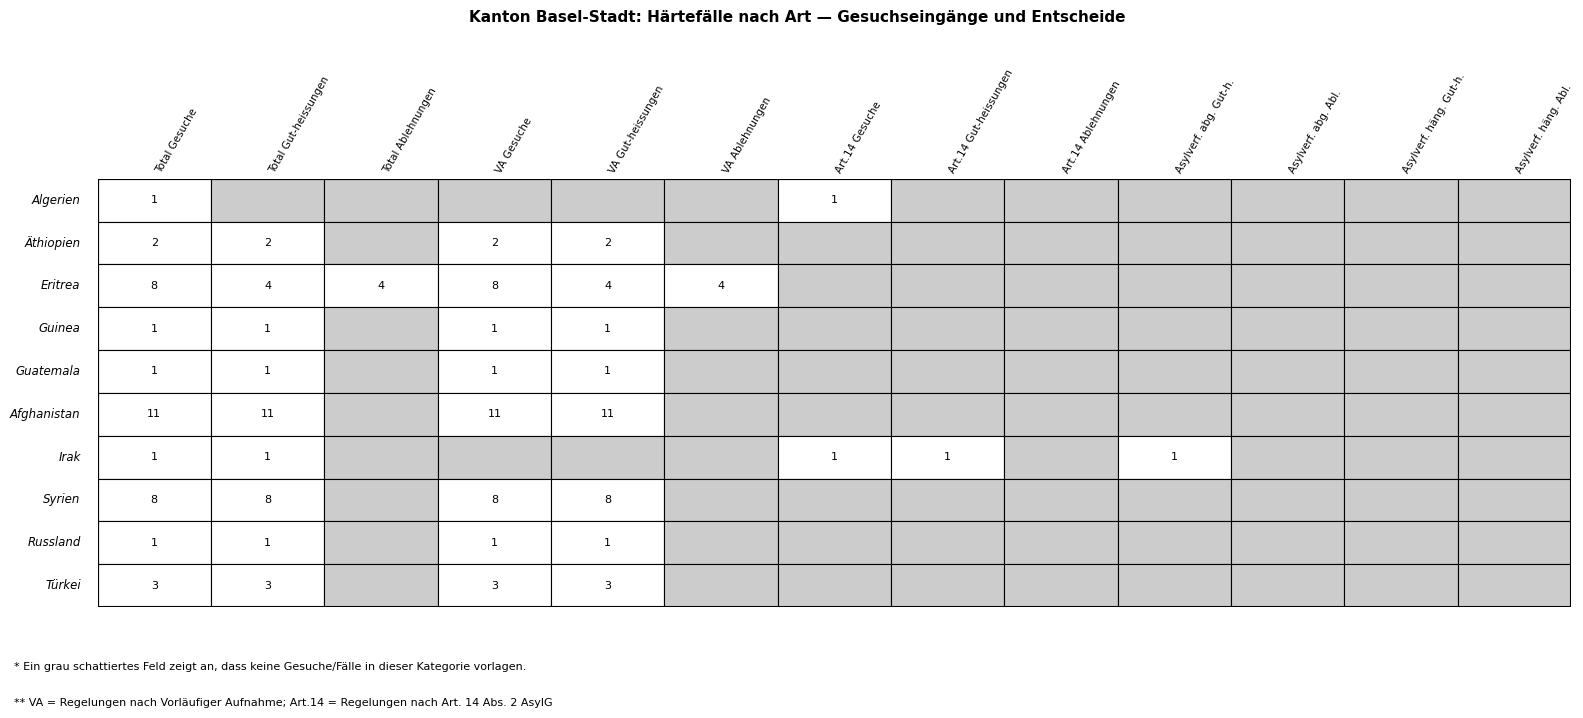

Rank the series by their maximum value, from highest to lowest.

Afghanistan, Eritrea, Syrien, Türkei, Äthiopien, Algerien, Guinea, Guatemala, Irak, Russland